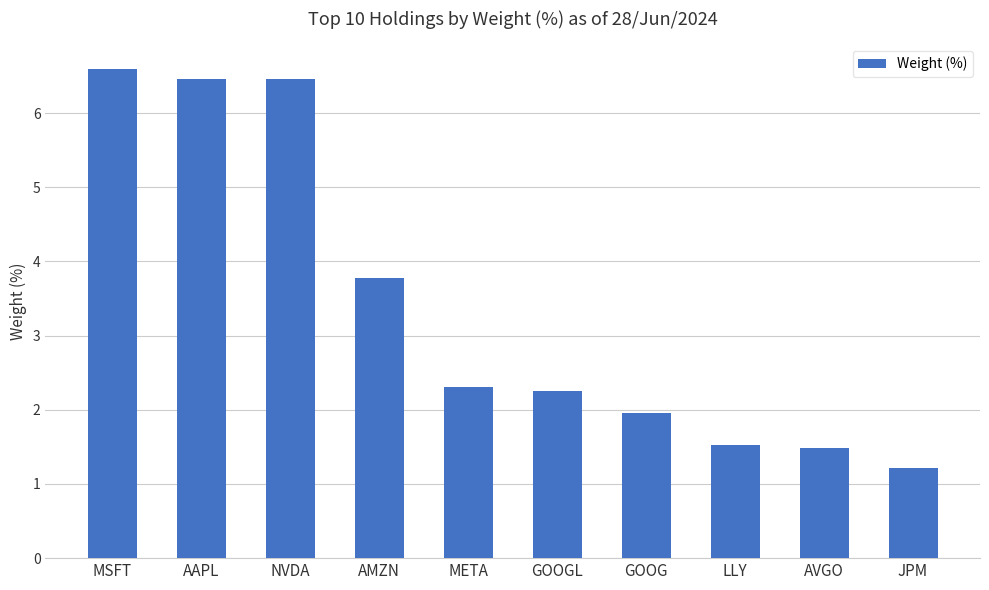

What is the value of the 10th bar from the left?

1.2